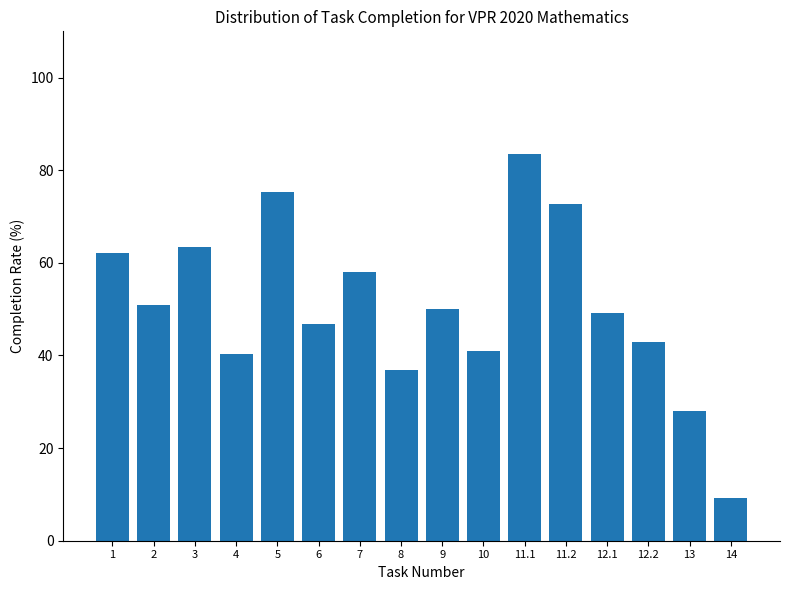

Approximately how many times larger is the value at 13 compared to 12.1?

0.6